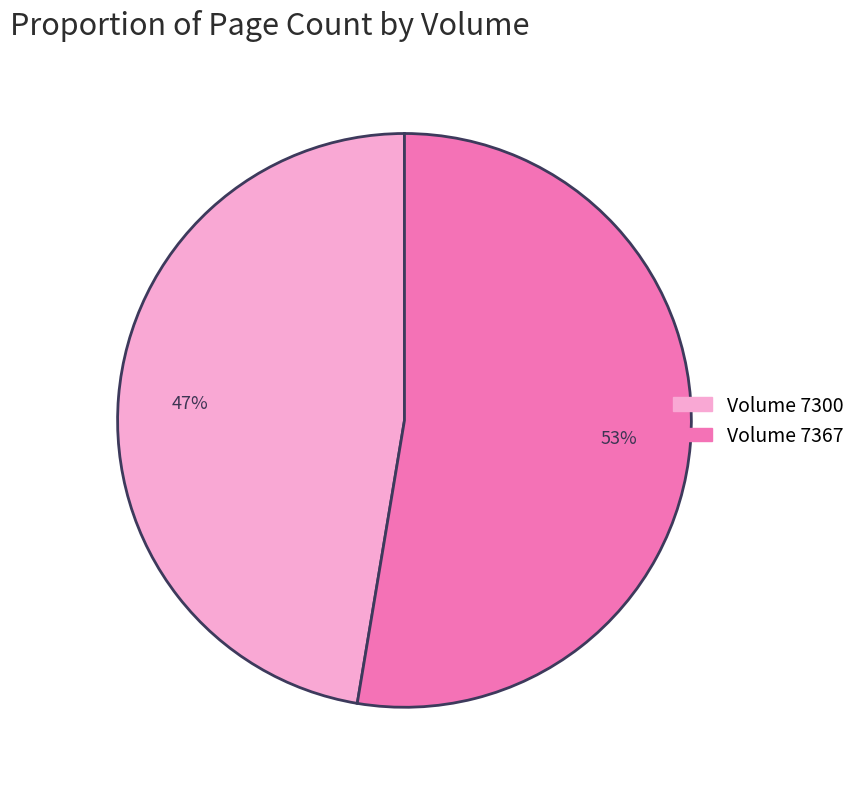

What is the ratio of the value at Volume 7300 to the value at Volume 7367?

0.9